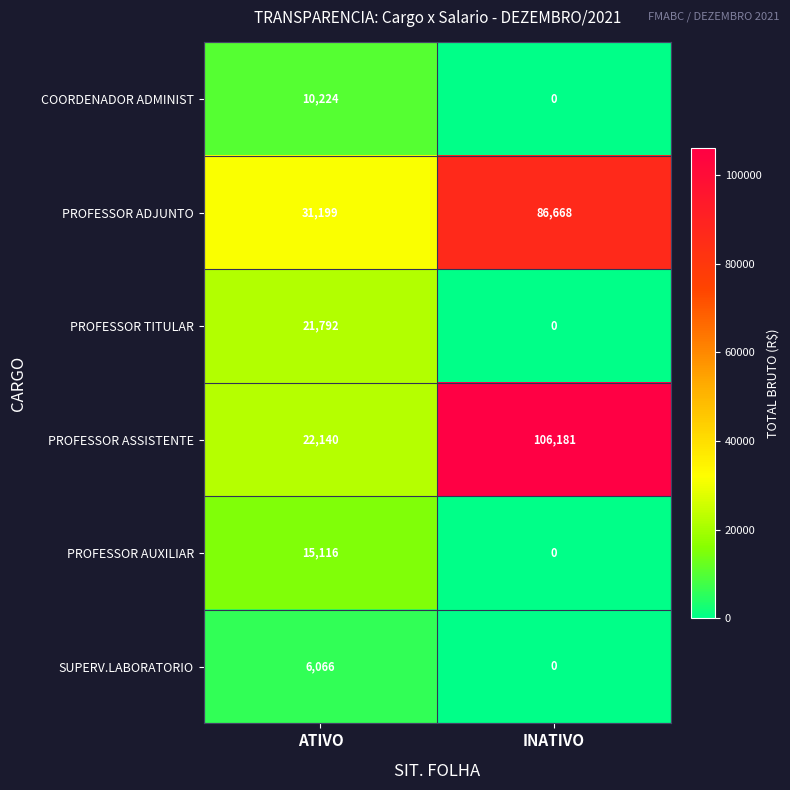

What value does the PROFESSOR ADJUNTO series have at INATIVO, to the nearest 50?

86650